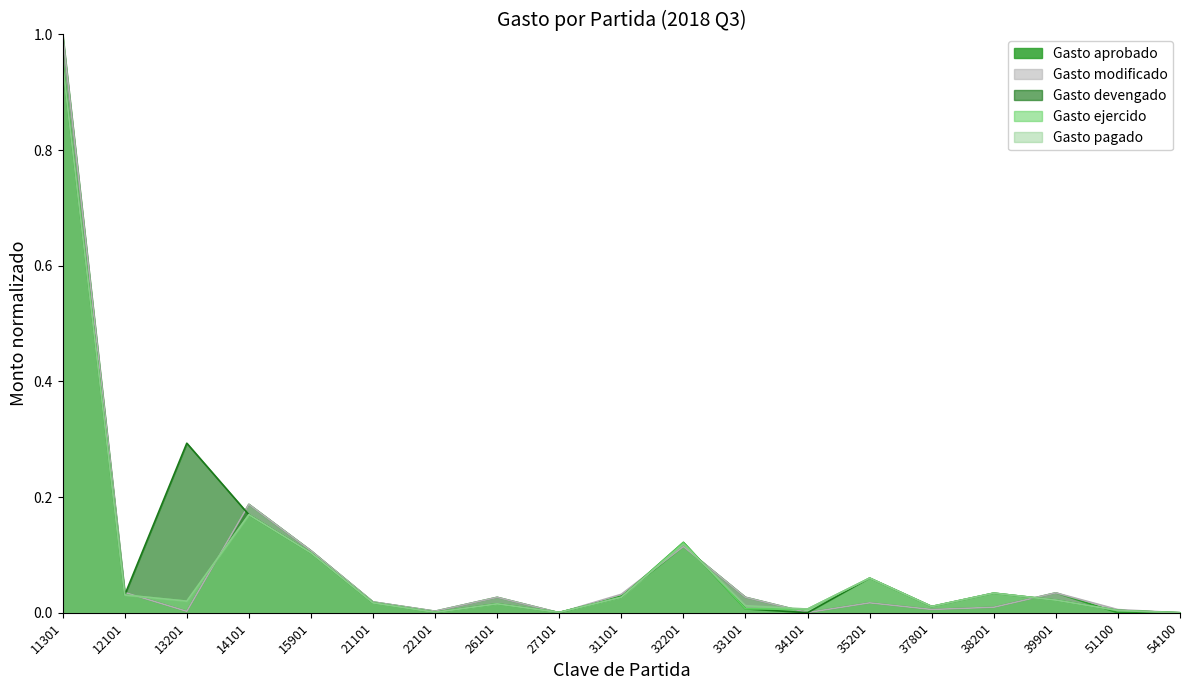

What is the maximum value shown in the chart?

1.0